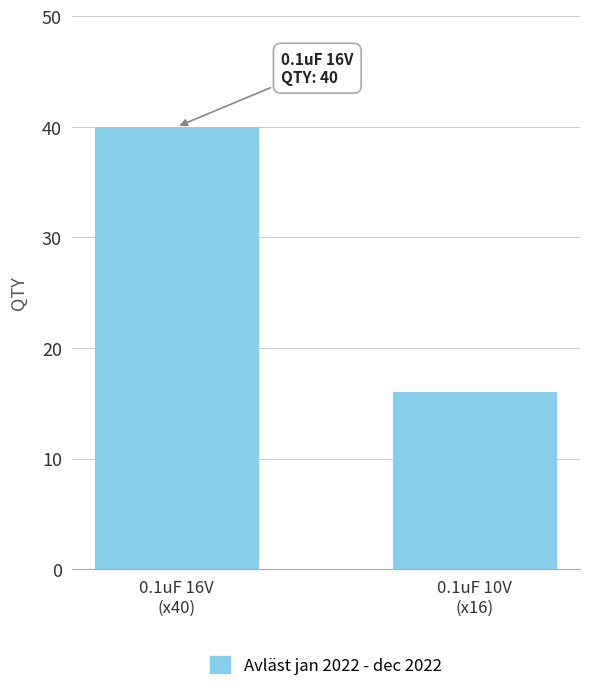

The chart shows a value of 16 at 0.1uF 10V
(x16). True or false?

True